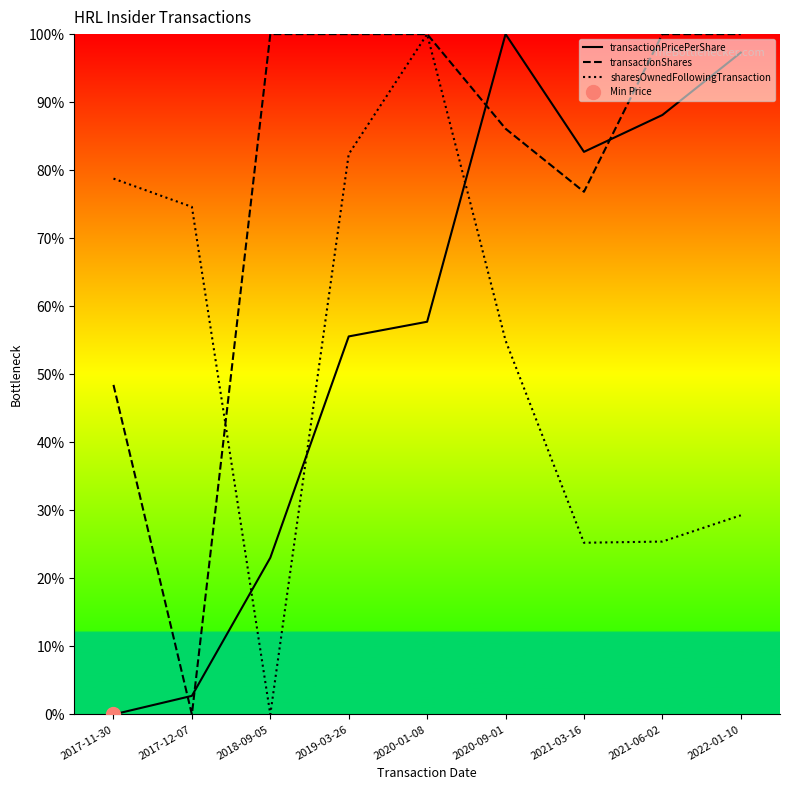

Between which two adjacent categories do sharesOwnedFollowingTransaction and transactionPricePerShare first intersect?

2017-12-07 and 2018-09-05